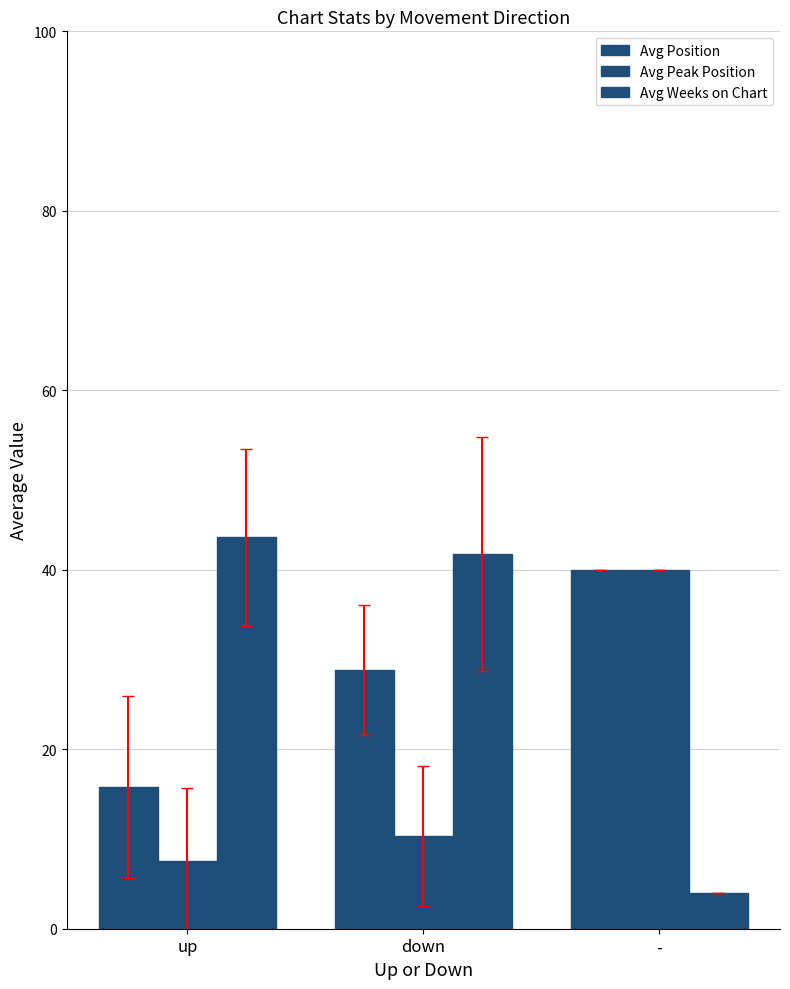

At down, list the series in order from largest to smallest.

Avg Weeks on Chart, Avg Position, Avg Peak Position